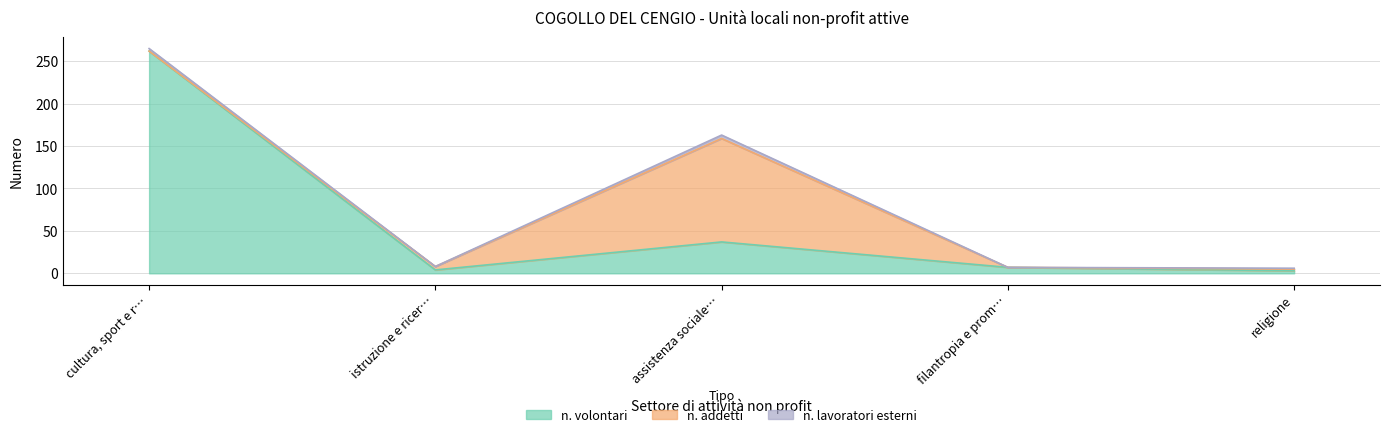

What is the sum of all n. addetti values?

128